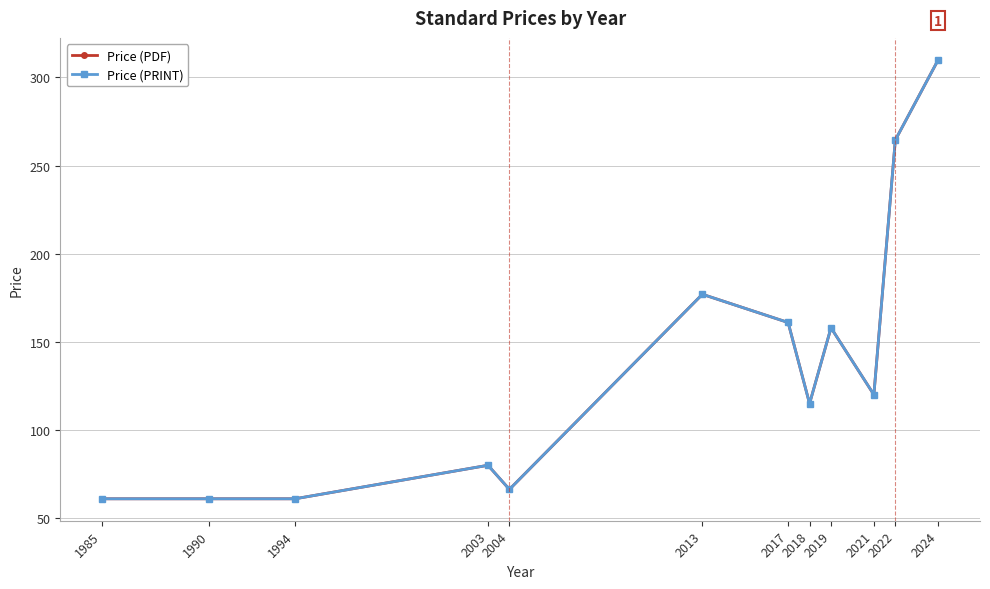

Is this an area chart (filled region under the line)?

No